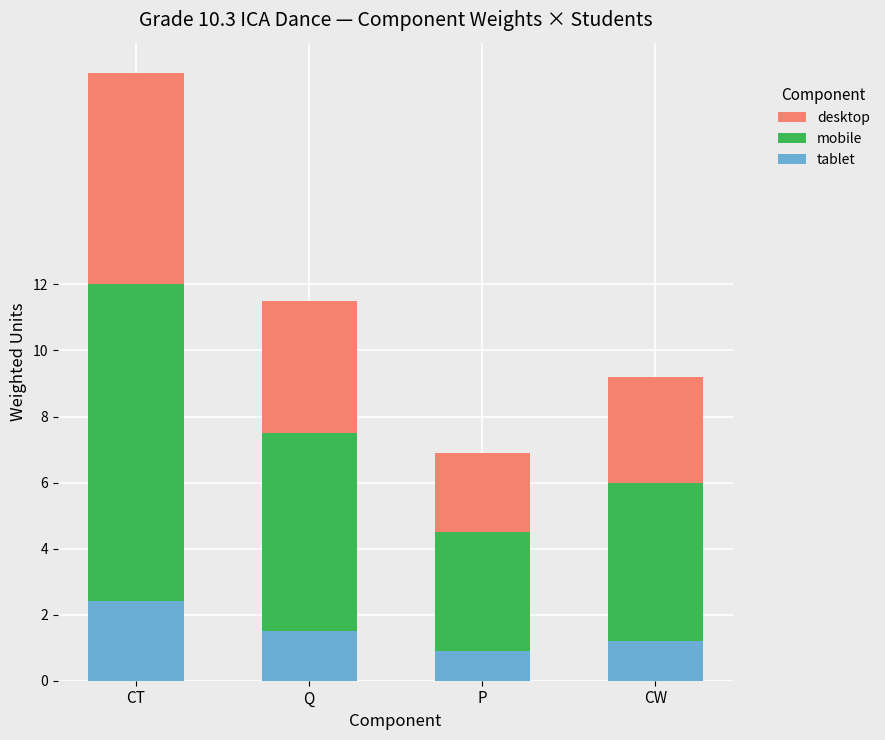

The value of tablet at CT is 3.5. True or false?

False